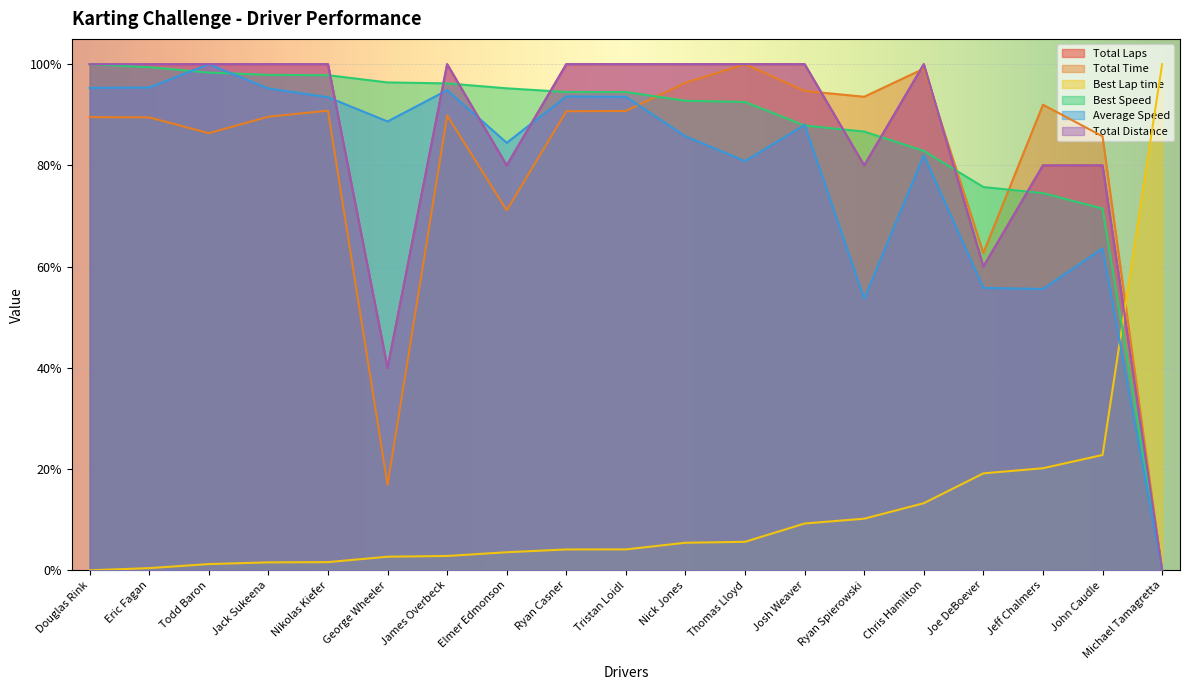

Reading left to right, transcribe all the data shown in this chart.

Total Time: 0.9	0.9	0.9	0.9	0.9	0.2	0.9	0.7	0.9	0.9	1.0	1.0	0.9	0.9	1.0	0.6	0.9	0.9	0.0
Best Lap time: 0.0	0.0	0.0	0.0	0.0	0.0	0.0	0.0	0.0	0.0	0.1	0.1	0.1	0.1	0.1	0.2	0.2	0.2	1.0
Best Speed: 1.0	1.0	1.0	1.0	1.0	1.0	1.0	1.0	0.9	0.9	0.9	0.9	0.9	0.9	0.8	0.8	0.7	0.7	0.0
Average Speed: 1.0	1.0	1.0	1.0	0.9	0.9	0.9	0.8	0.9	0.9	0.9	0.8	0.9	0.5	0.8	0.6	0.6	0.6	0.0
Total Laps: 1.0	1.0	1.0	1.0	1.0	0.4	1.0	0.8	1.0	1.0	1.0	1.0	1.0	0.8	1.0	0.6	0.8	0.8	0.0
Total Distance: 1.0	1.0	1.0	1.0	1.0	0.4	1.0	0.8	1.0	1.0	1.0	1.0	1.0	0.8	1.0	0.6	0.8	0.8	0.0